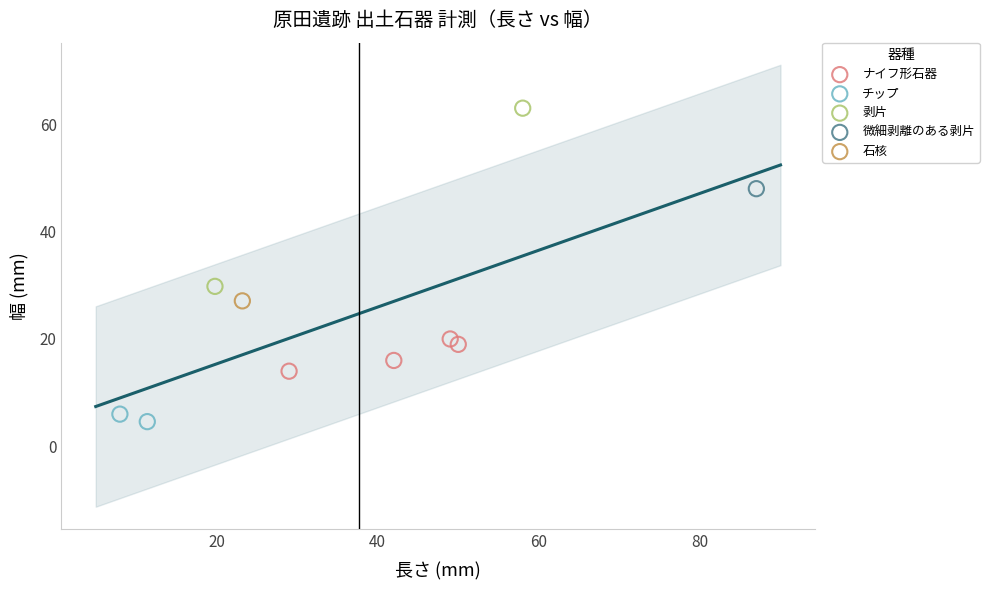

What are all the series names shown in the legend?

ナイフ形石器, チップ, 剥片, 微細剥離のある剥片, 石核